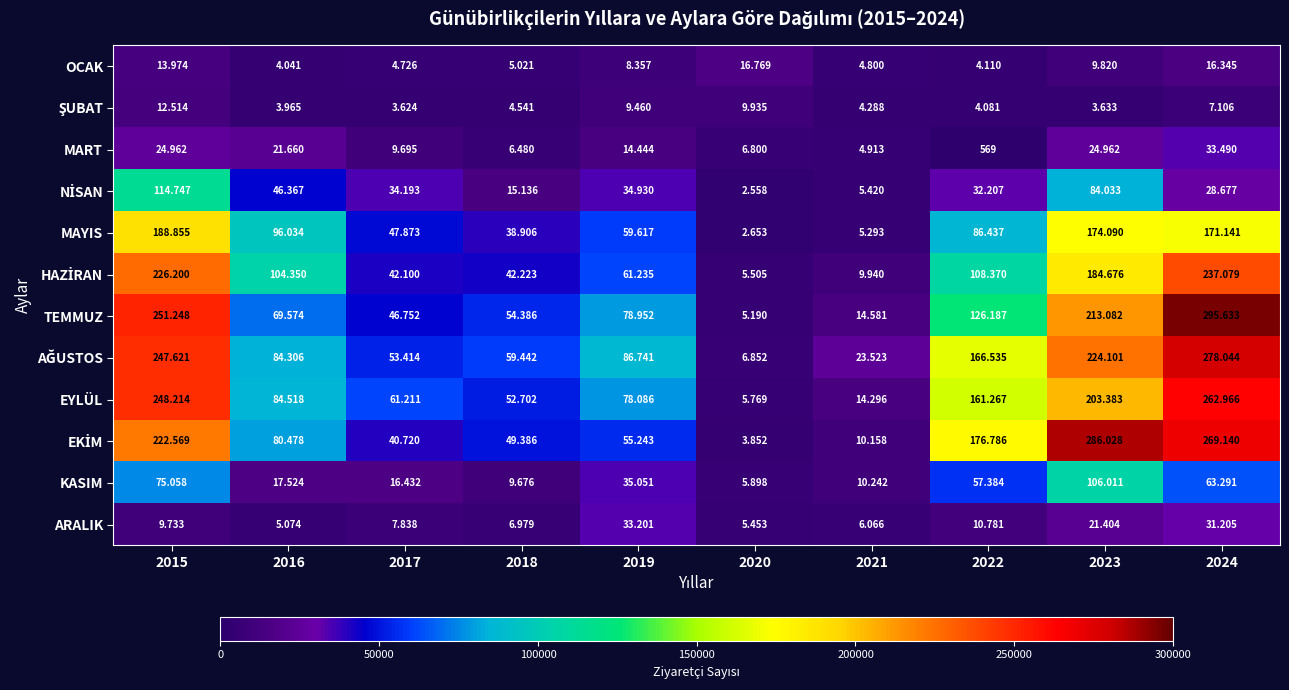

What is the total value across all series at 2021?

113520